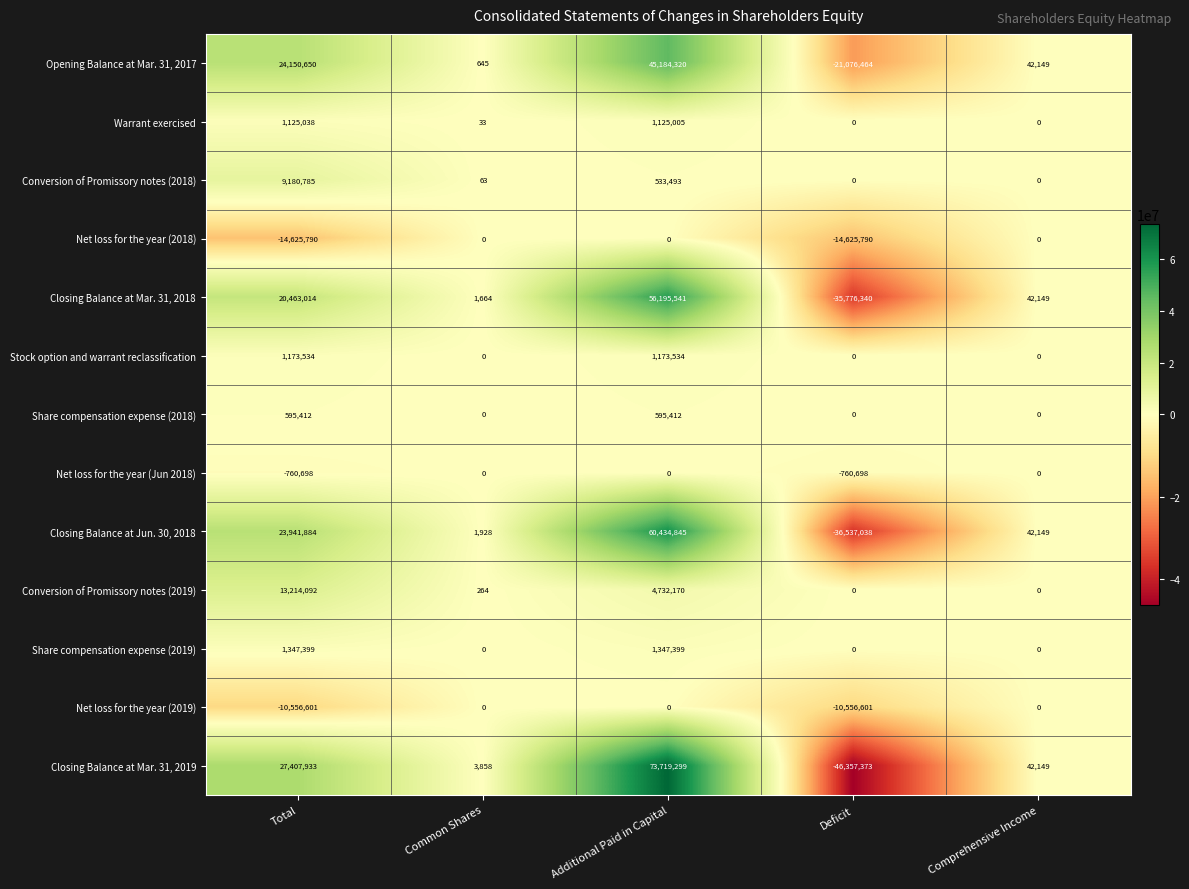

True or false: Share compensation expense (2018) has a value of 595412 at Additional Paid in Capital.

True